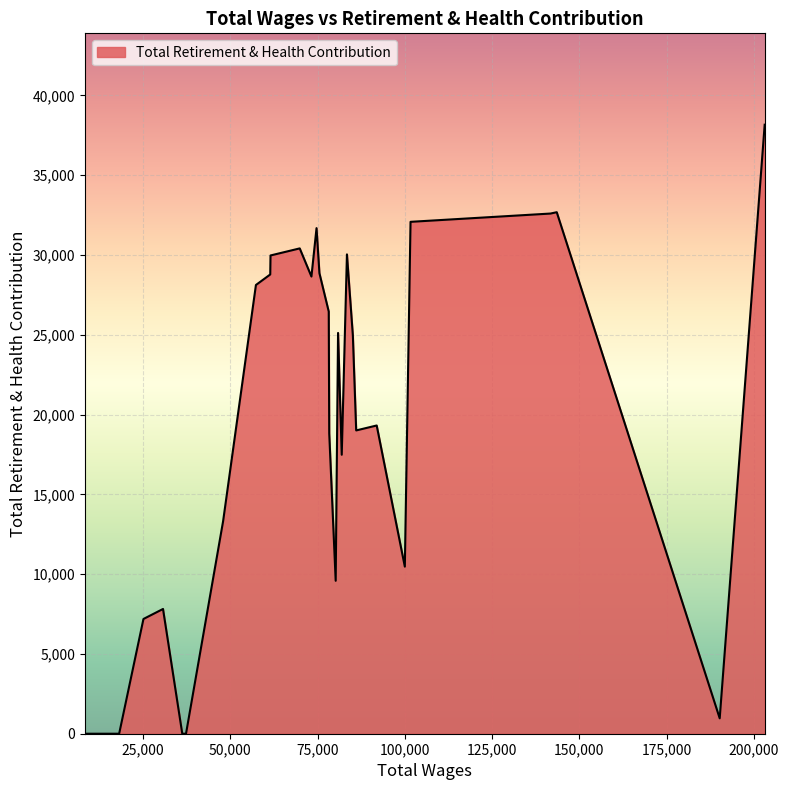

What is the difference between the maximum and minimum values?

38169